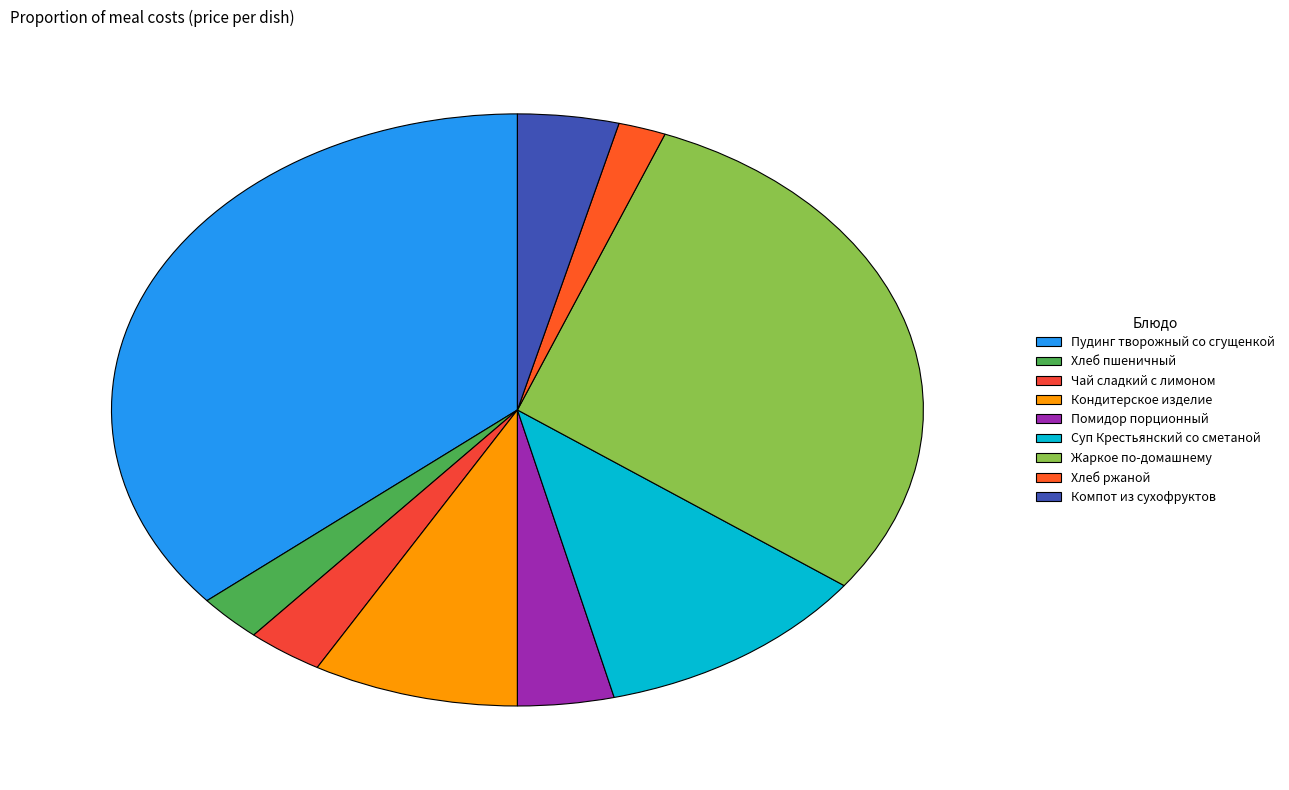

Approximately how many times larger is the value at Суп Крестьянский со сметаной compared to Пудинг творожный со сгущенкой?

0.3